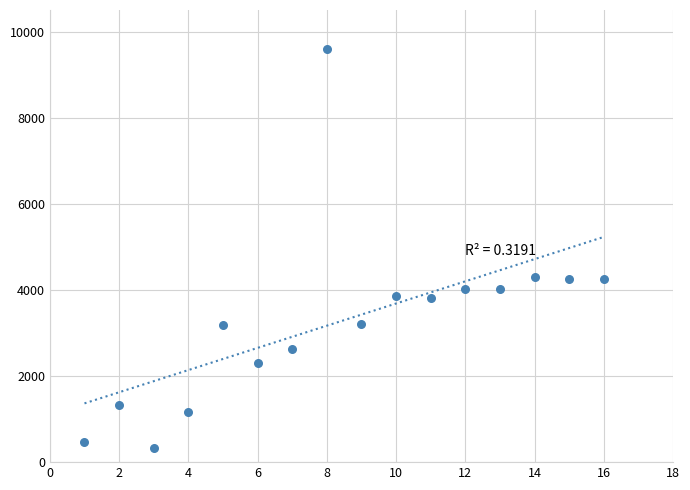

What is the range of Y values (max minus min)?

9257